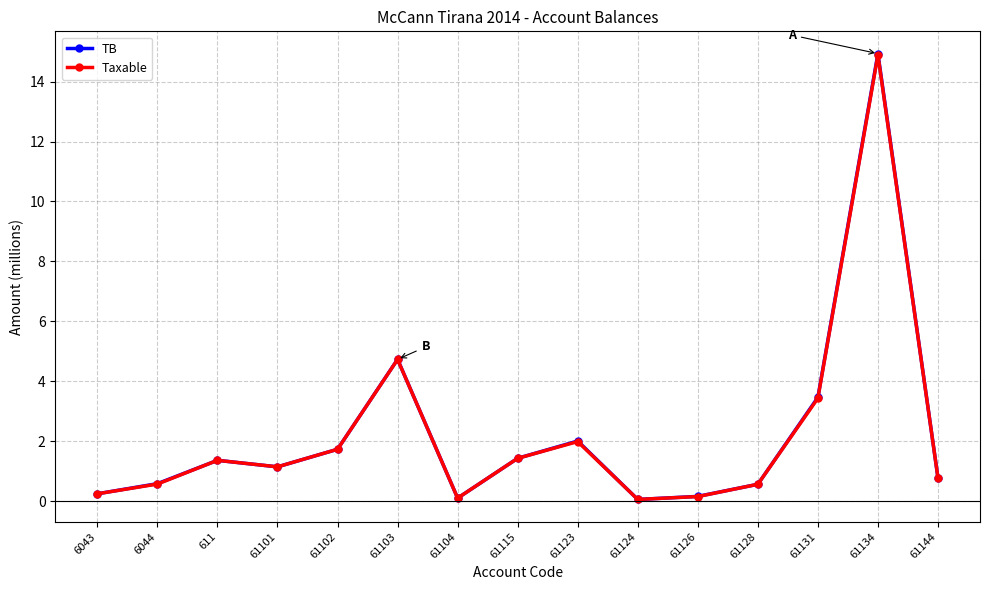

How many values in the Taxable series exceed 1?

8